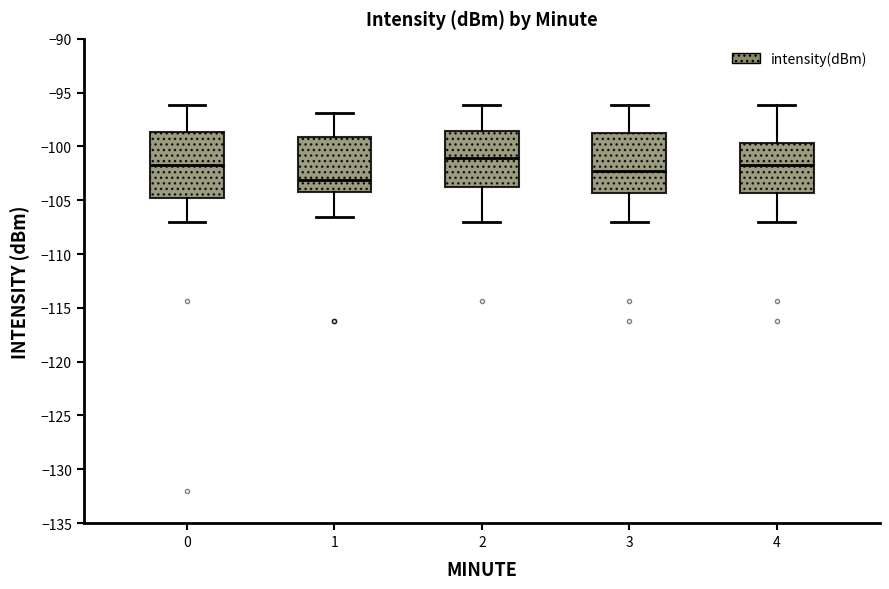

Comparing the boxes themselves (not the whiskers), which one is the tallest?

0